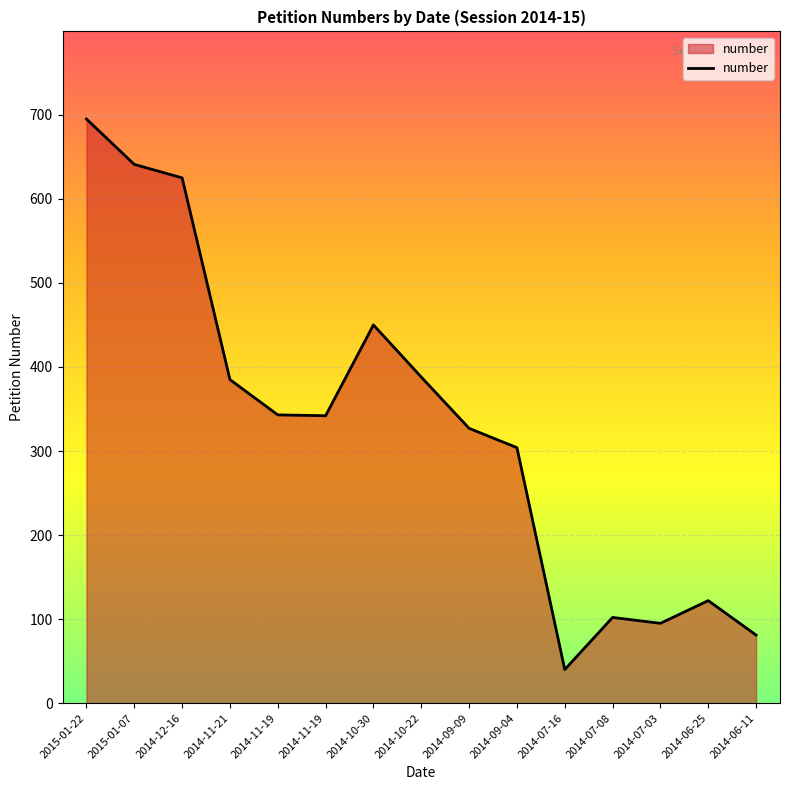

Does the chart display data point markers on the line(s)?

No